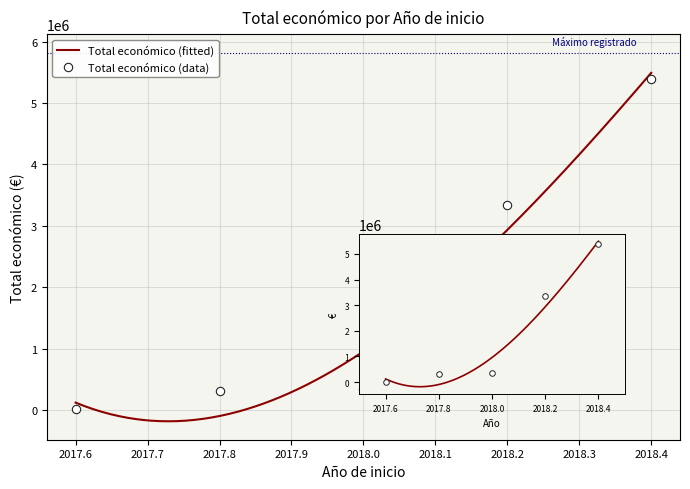

Is it true that the value at 2018 is 344243?

True